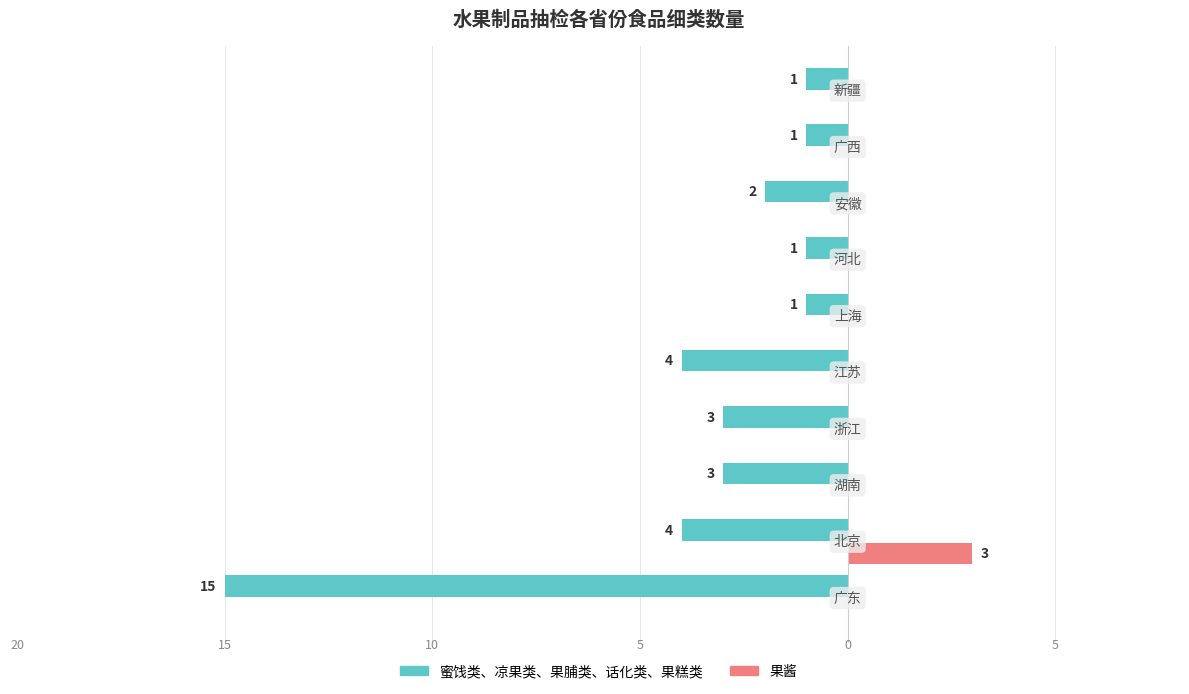

List the labels in order of 蜜饯类、凉果类、果脯类、话化类、果糕类 value, largest first.

0, 1, 4, 2, 3, 7, 5, 6, 8, 9